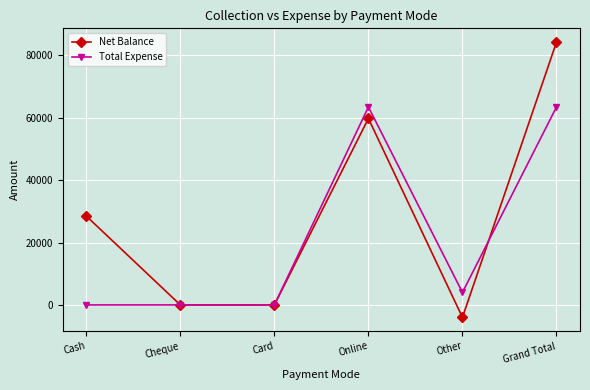

Reading right to left, list all the values displayed in this chart.

Net Balance: 84272	-4000	59774	0	0	28498
Total Expense: 63473	4000	63473	0	0	0